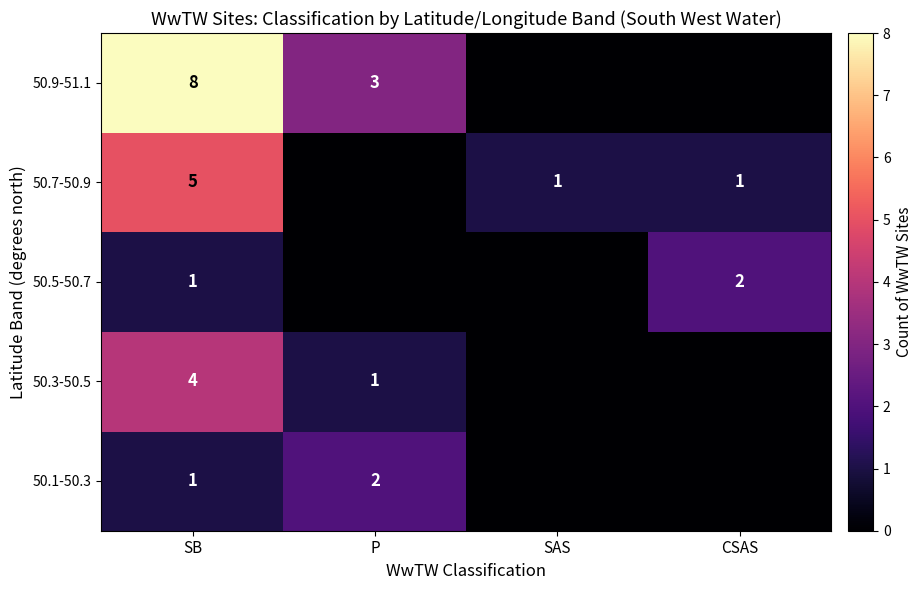

What is the sum of the 50.5-50.7 values at CSAS and SB?

3